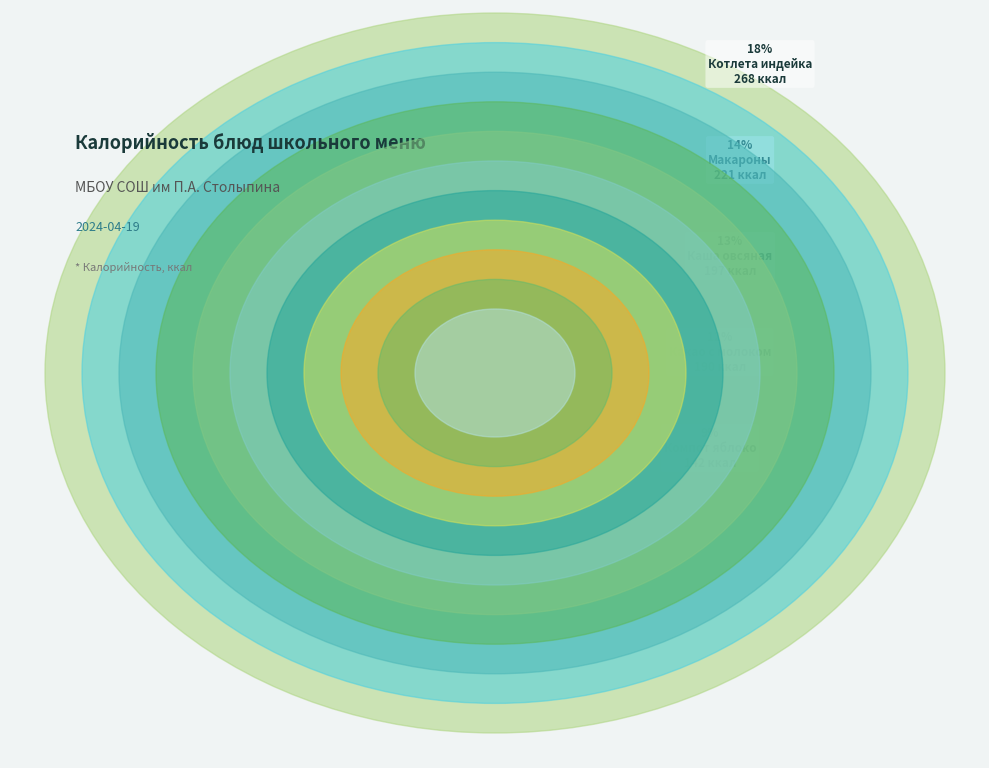

Approximately how many times larger is the value at Хлеб пшеничный compared to печенье?

0.4